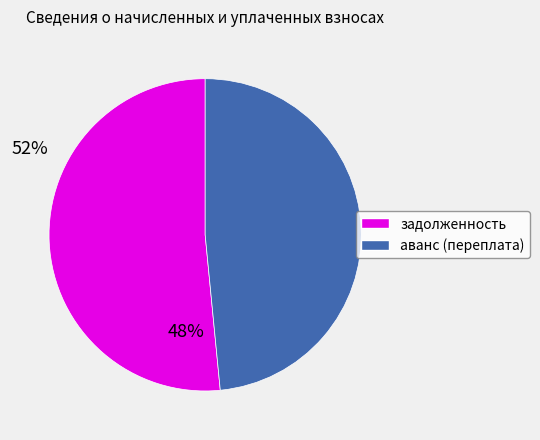

Is there a majority slice in this chart?

Yes